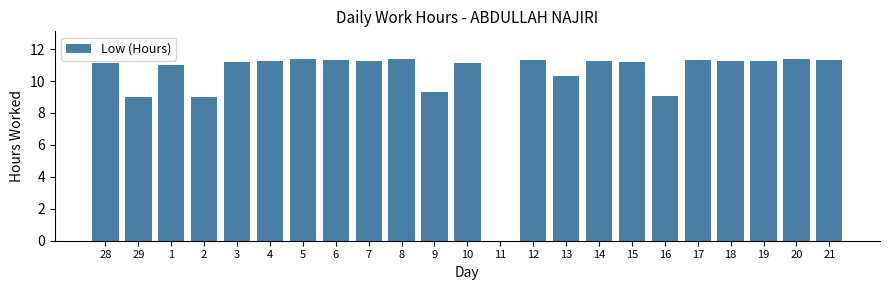

Is it true that the value at 17 is 7.8?

False